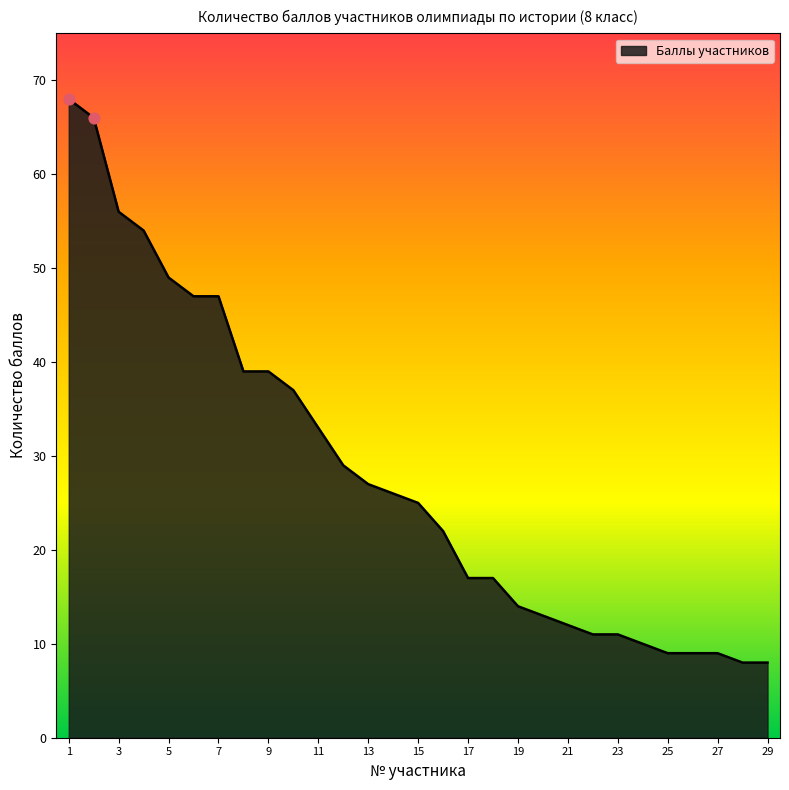

What is the difference between the maximum and minimum values?

60